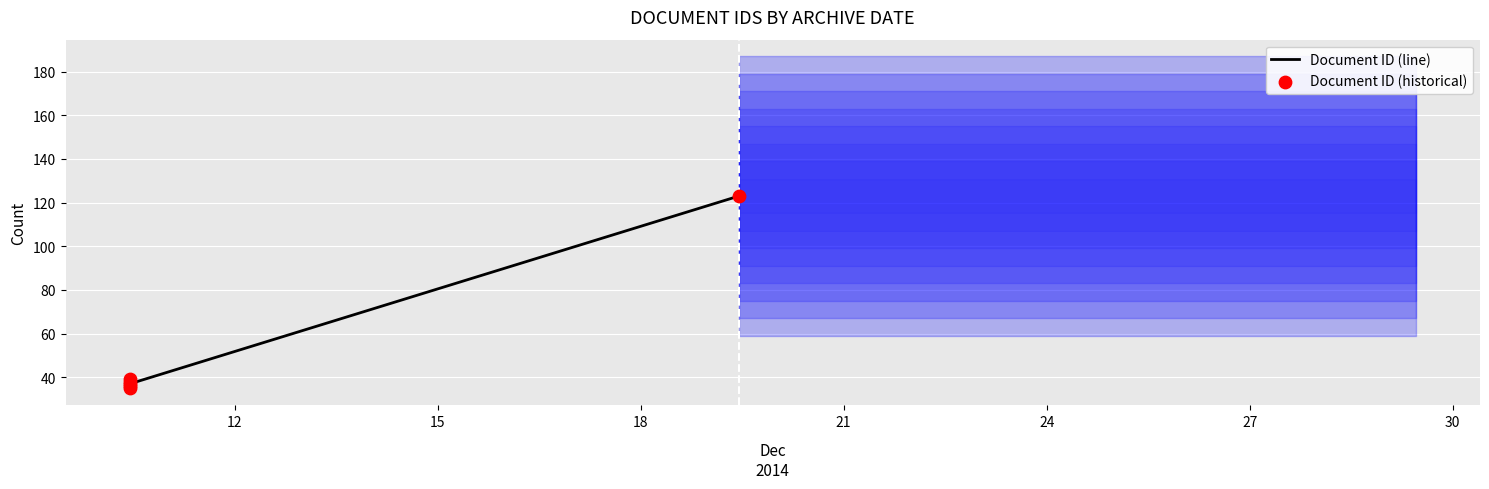

Which series has the widest spread of Y values?

Document ID (line)